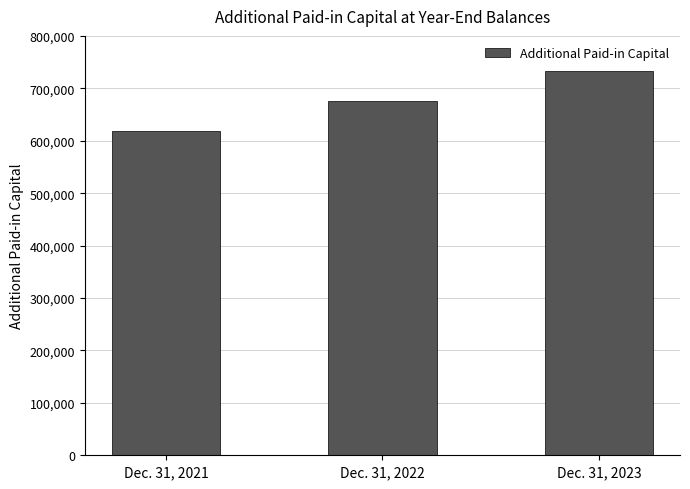

What is the sum of all values?

2027526